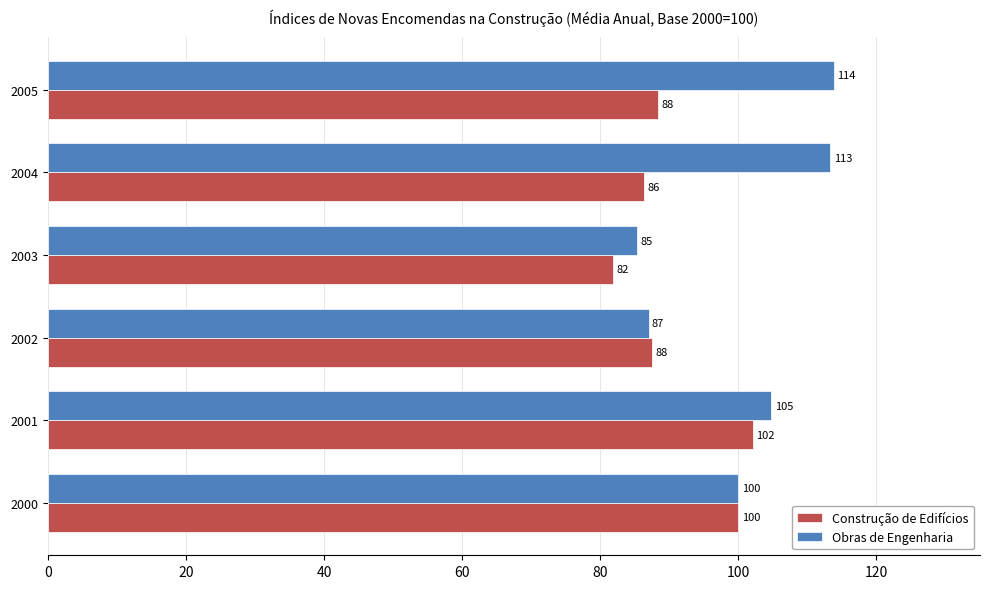

Which series has the largest range (max minus min)?

Obras de Engenharia